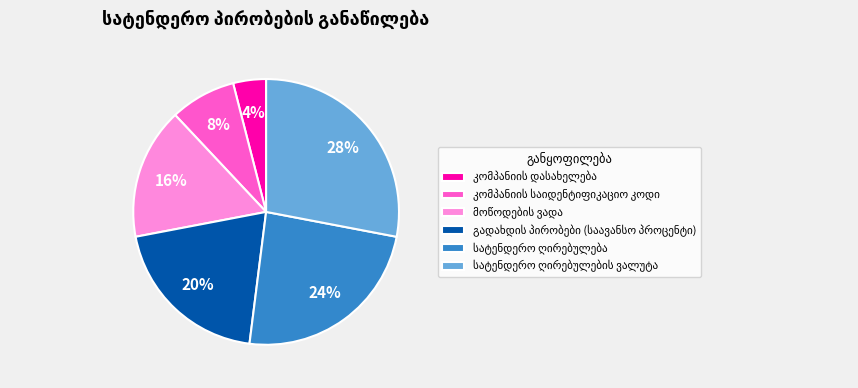

How many segments does this pie chart have?

6